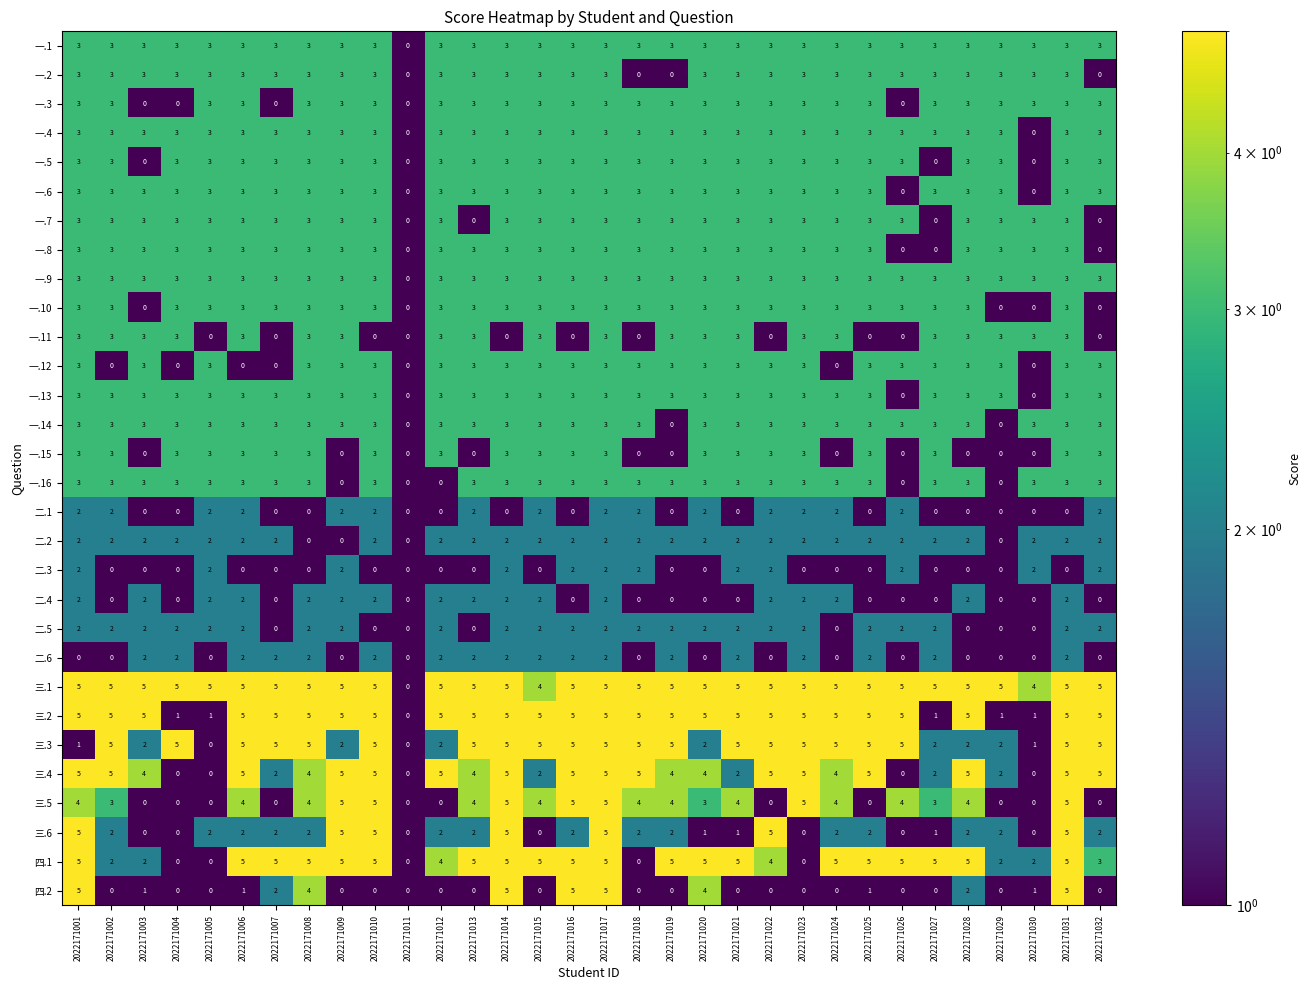

What is the approximate value of 一.14 at 2022171014?

3